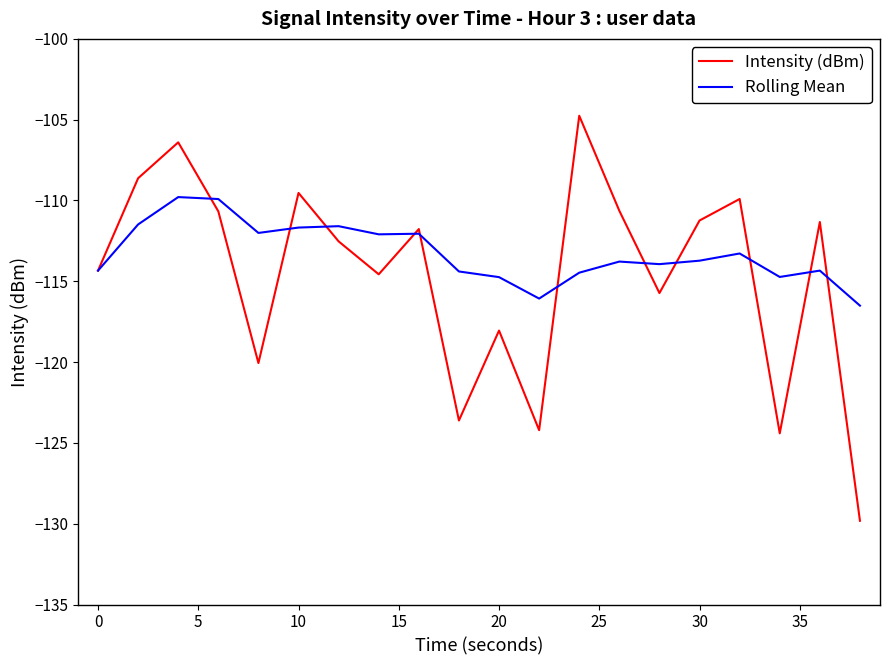

How many distinct data groups are displayed?

2